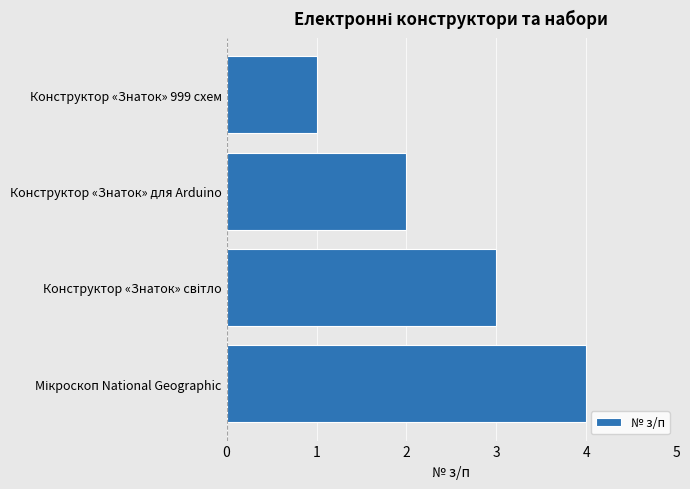

What is the label of the 3rd bar from the bottom?

Конструктор «Знаток» для Arduino